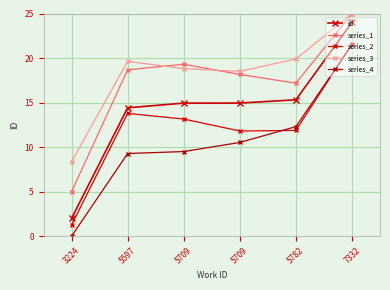

What is the difference between the series_4 values at 5782 and 3224?

12.3